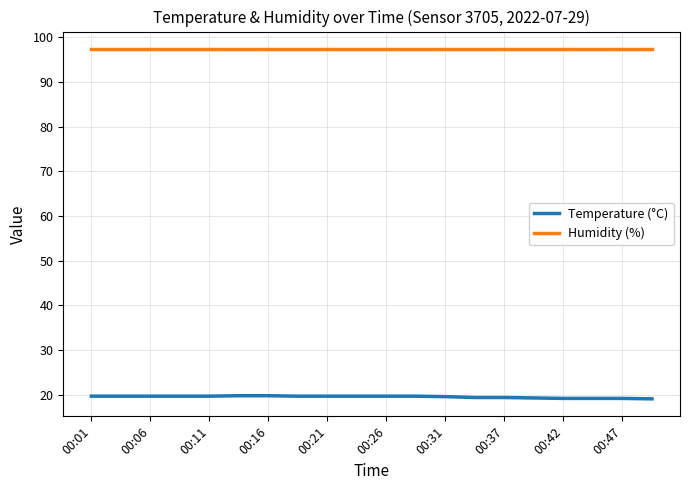

What are all the series names shown in the legend?

Temperature (°C), Humidity (%)